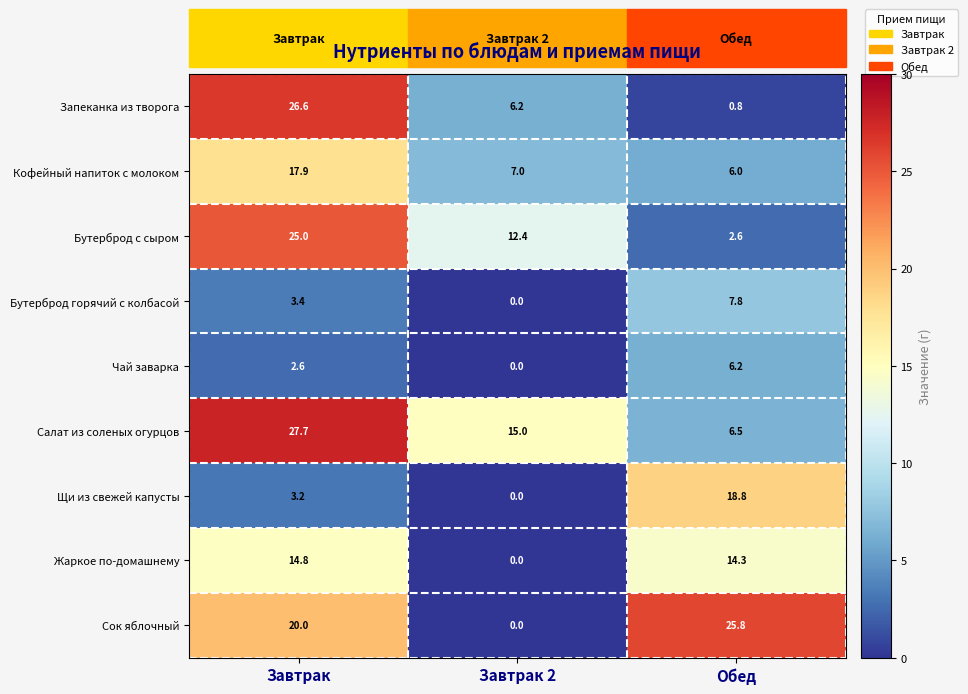

Count the number of categories in the chart.

3